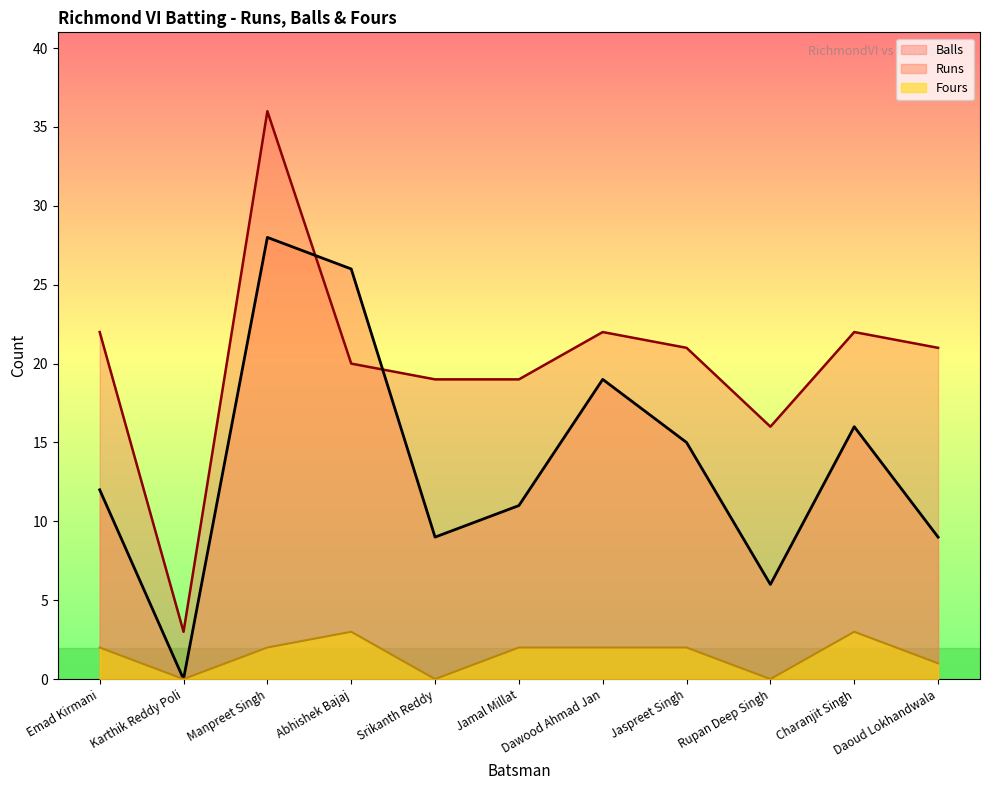

After their last crossing, which series has the higher values: Runs or Balls?

Balls